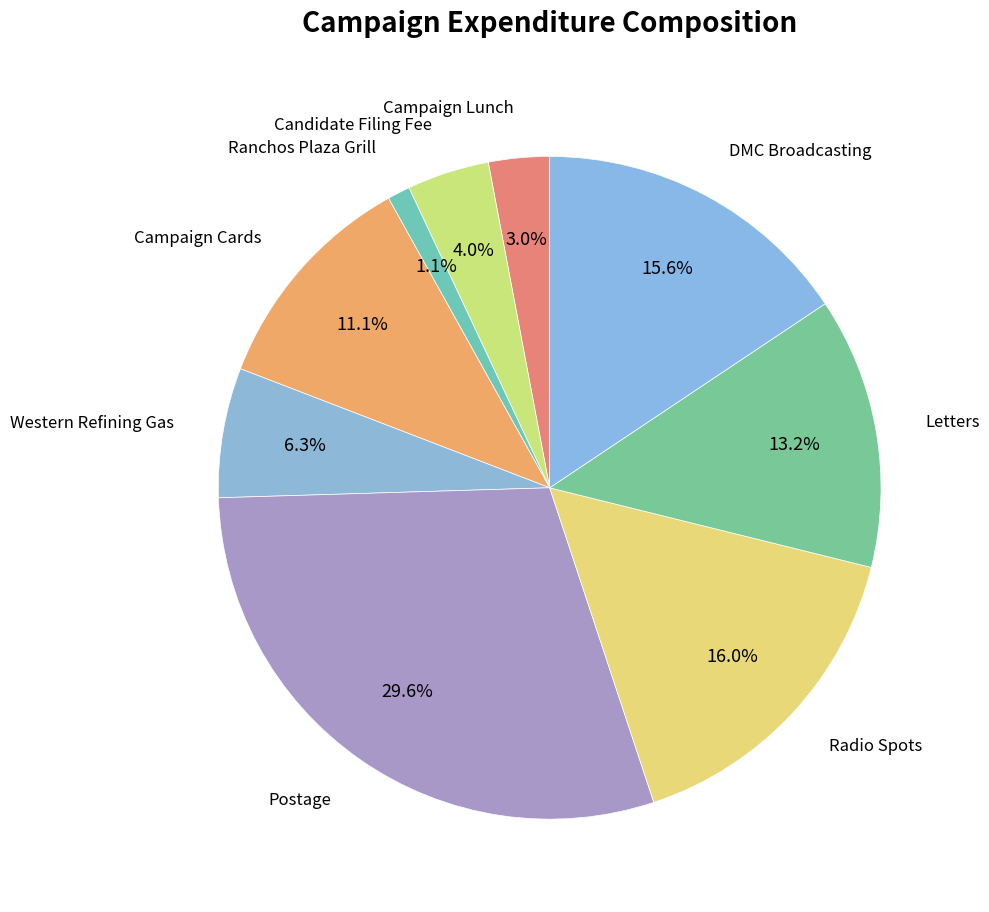

To the nearest percent, what is the difference between the largest and smallest slice percentages?

29%